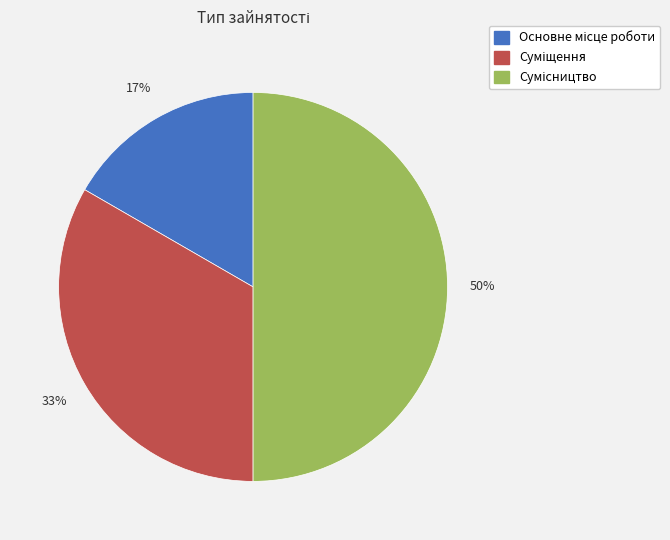

To the nearest percent, what is the difference between the largest and smallest slice percentages?

33%